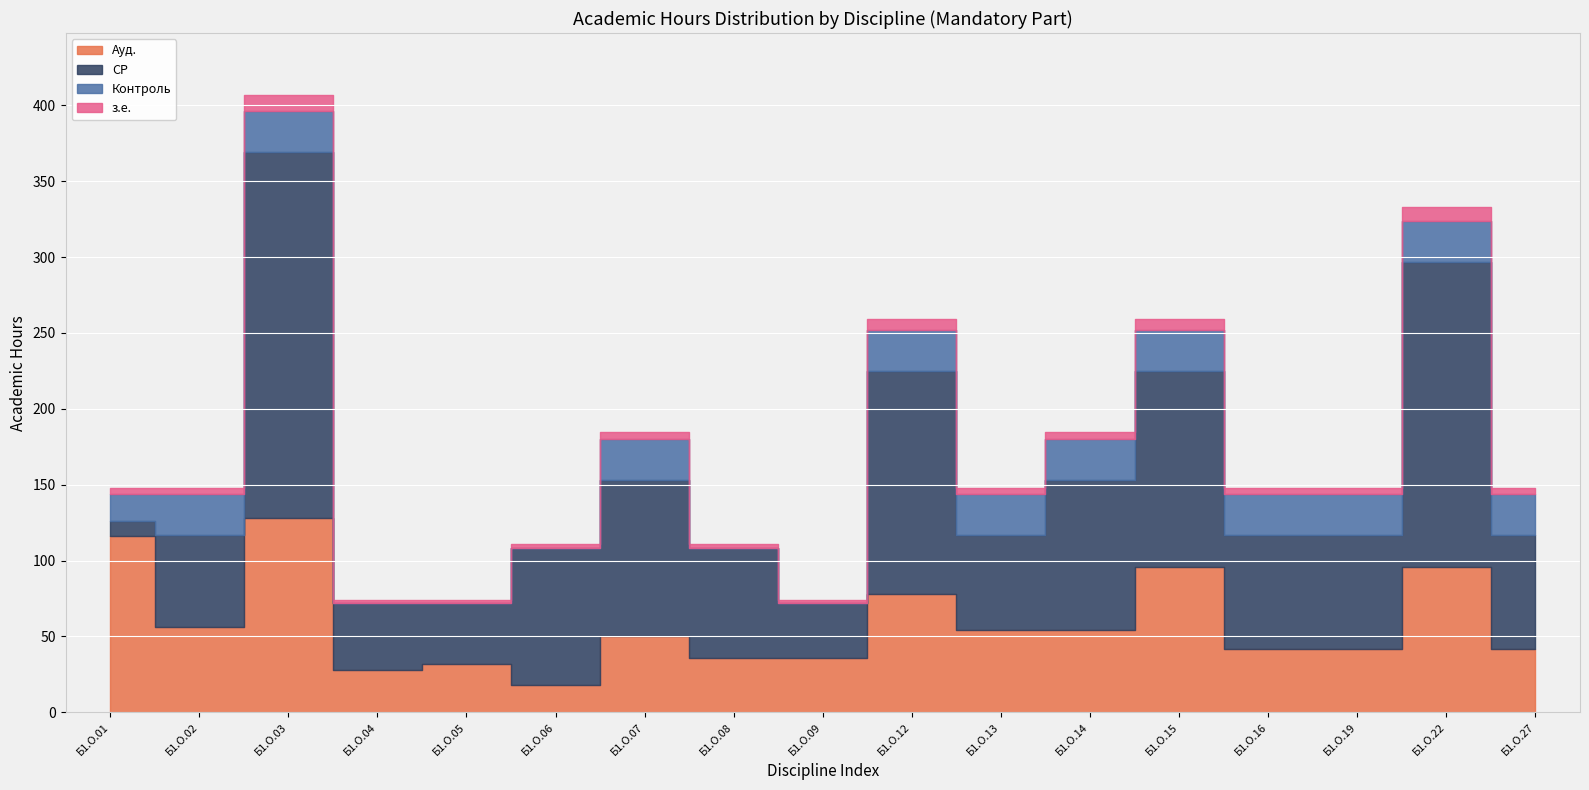

At which category is the sum across all series the highest?

Б1.О.03